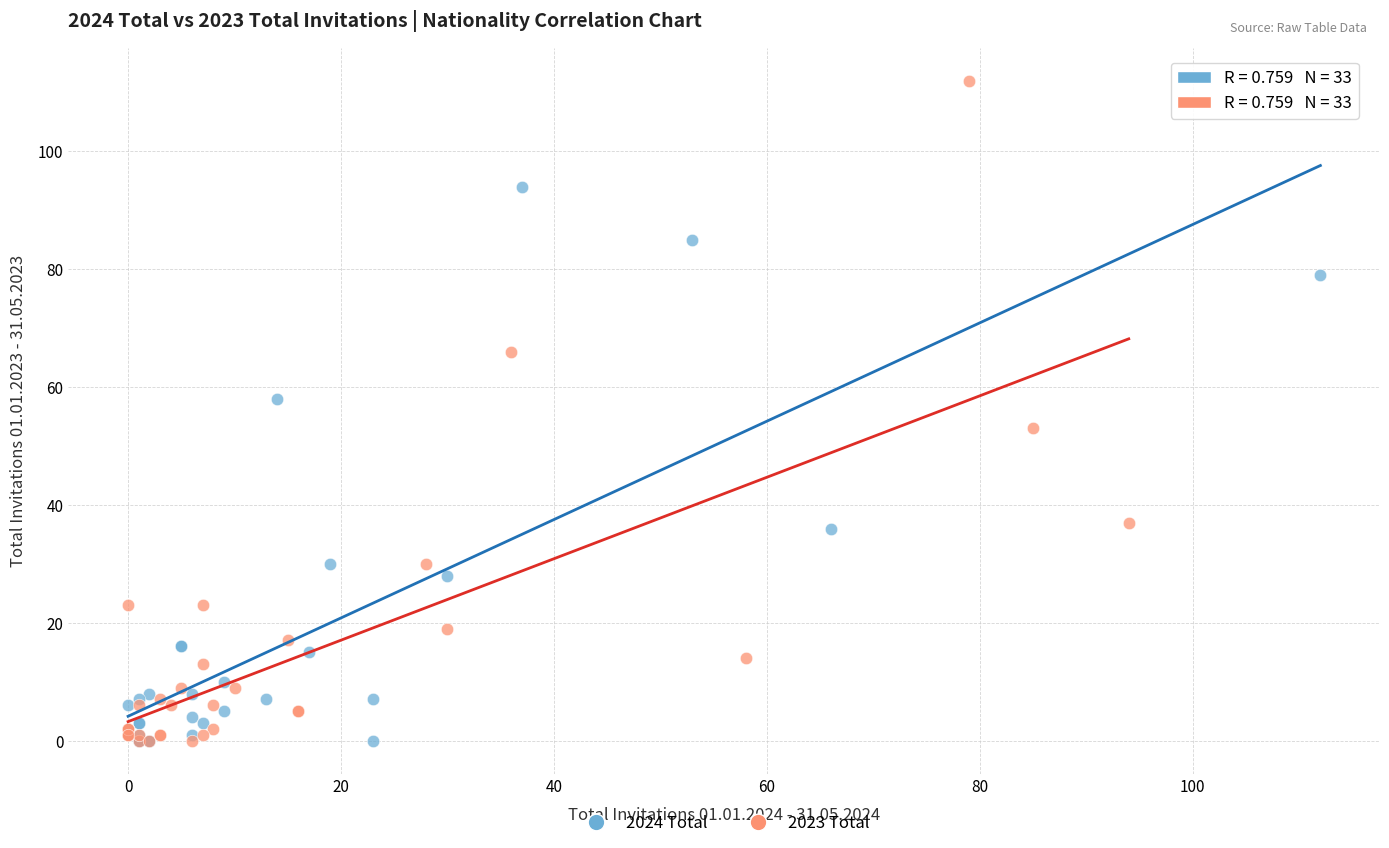

Which series reaches the maximum Y coordinate?

2023 Total